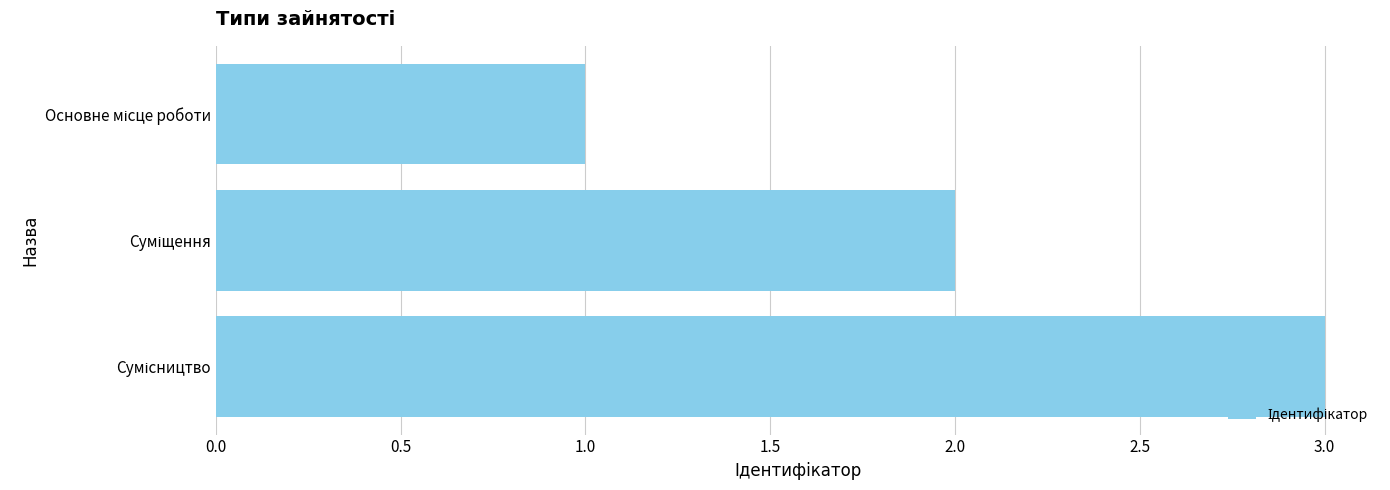

Count the values in the range 1 to 3.

3